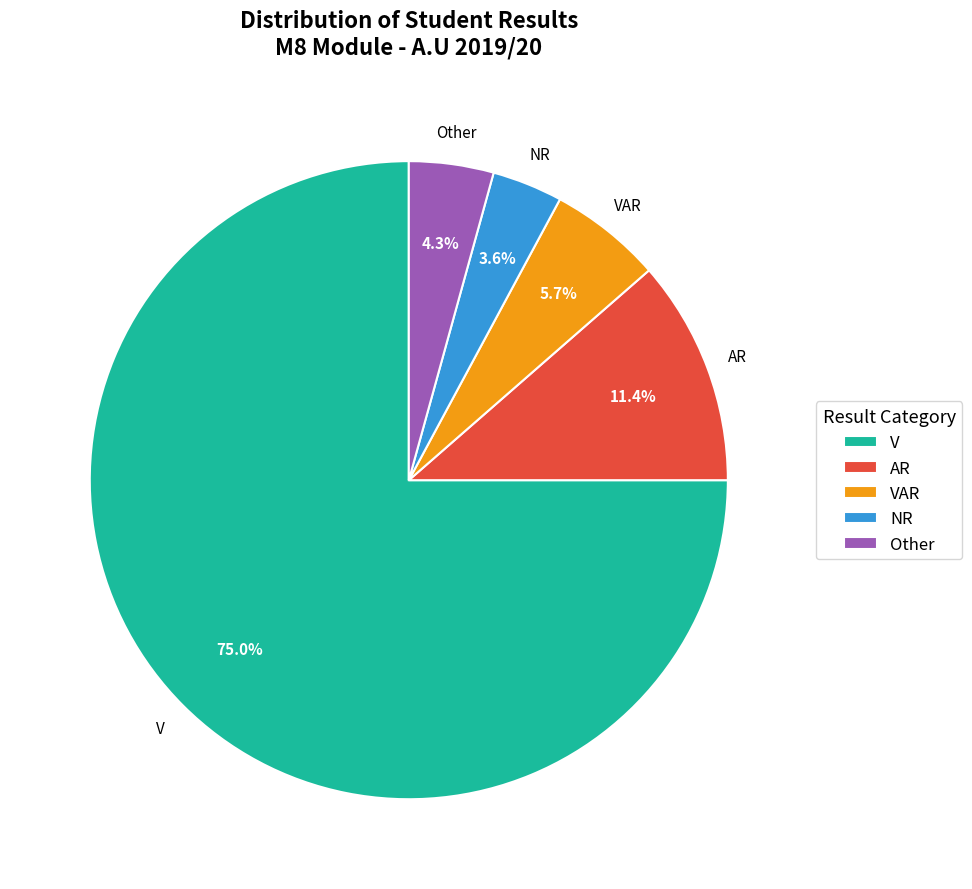

Rank the categories by value from highest to lowest.

V, AR, VAR, Other, NR